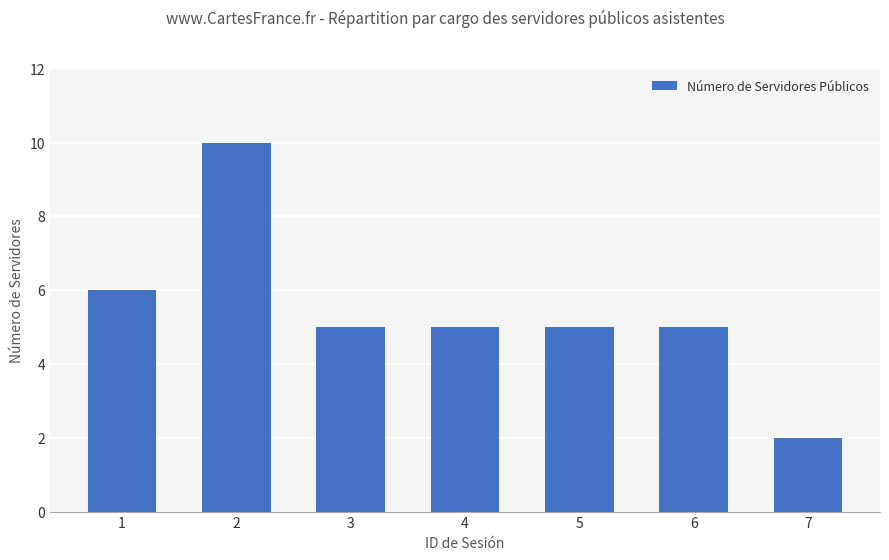

How many series are shown in this chart?

1